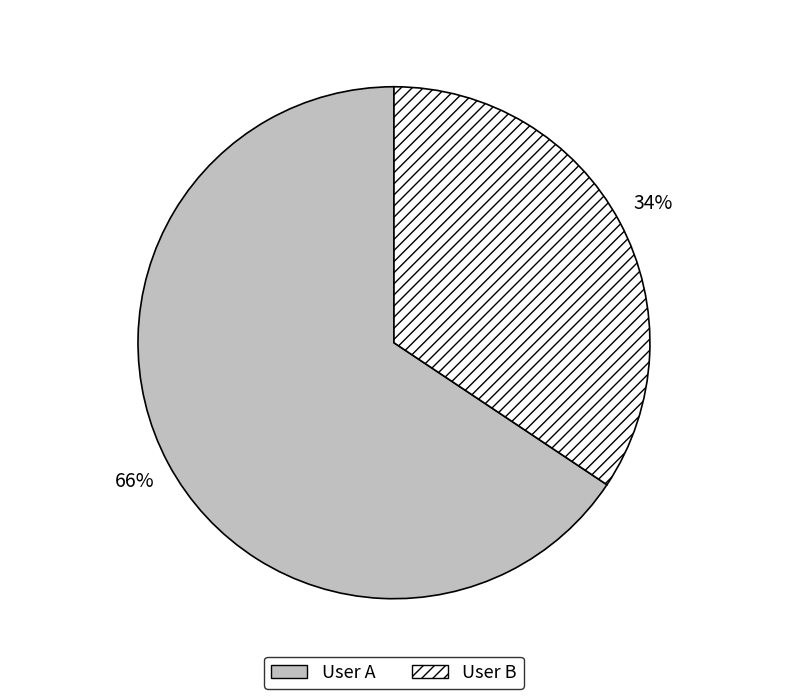

Is it true that User C is 12% of the pie?

False